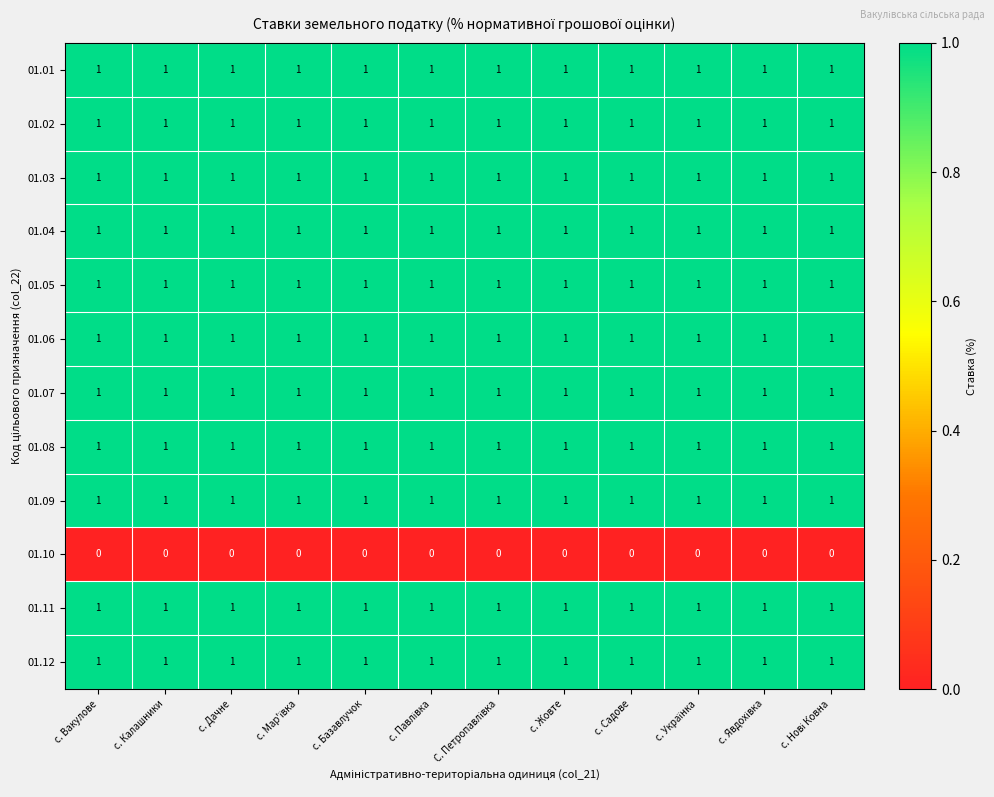

At how many categories does at least one series exceed 0?

12